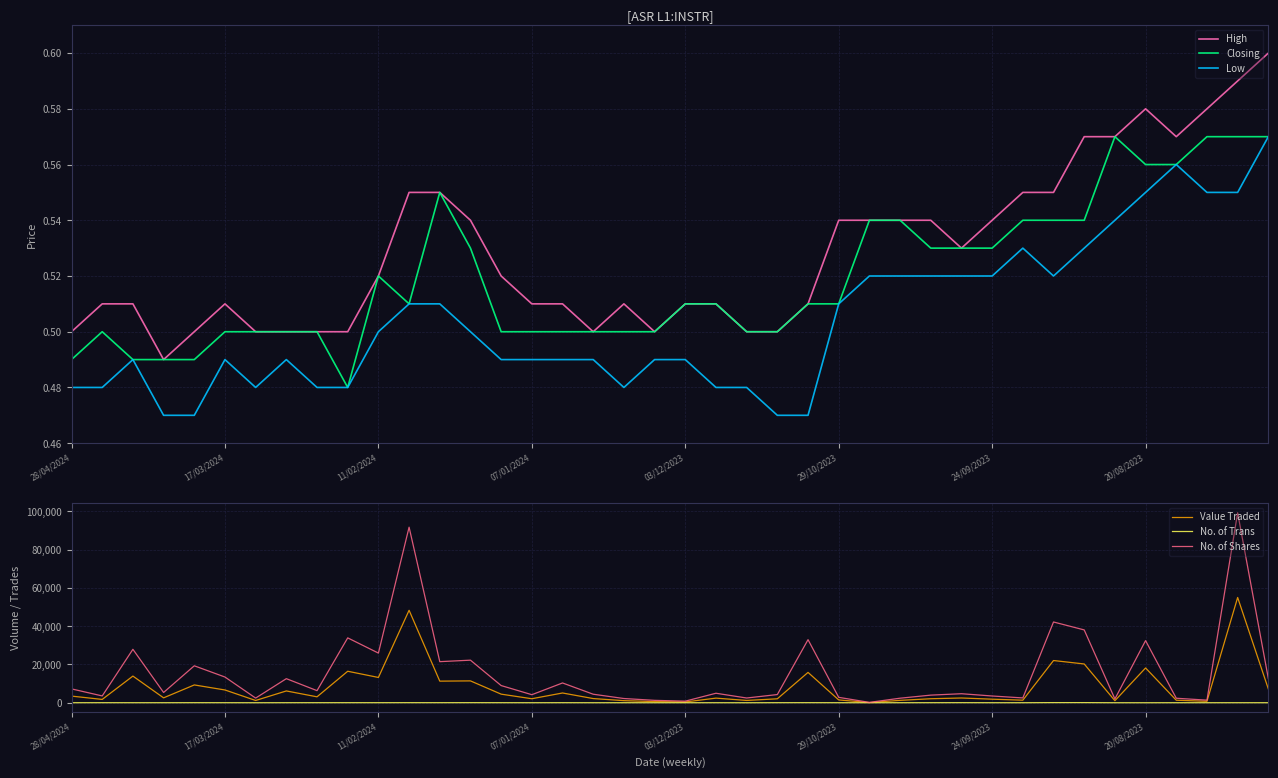

Is the value of No. of Shares at 28/04/2024 greater than the value of Value Traded at 11/02/2024?

No